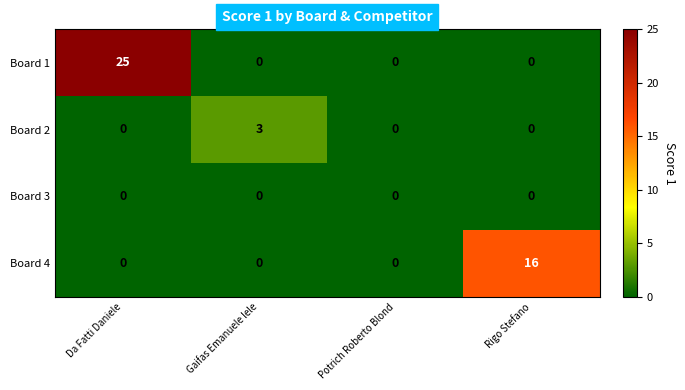

Reading left to right, what are all the values shown in this chart?

Board 1: Da Fatti Daniele=25	Gaifas Emanuele lele=0	Potrich Roberto Blond=0	Rigo Stefano=0
Board 2: Da Fatti Daniele=0	Gaifas Emanuele lele=3	Potrich Roberto Blond=0	Rigo Stefano=0
Board 3: Da Fatti Daniele=0	Gaifas Emanuele lele=0	Potrich Roberto Blond=0	Rigo Stefano=0
Board 4: Da Fatti Daniele=0	Gaifas Emanuele lele=0	Potrich Roberto Blond=0	Rigo Stefano=16